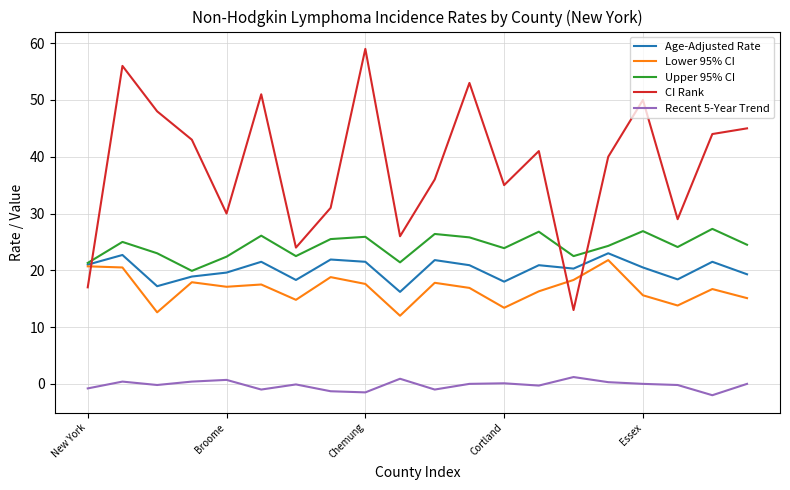

What is the minimum value for Age-Adjusted Rate?

16.2